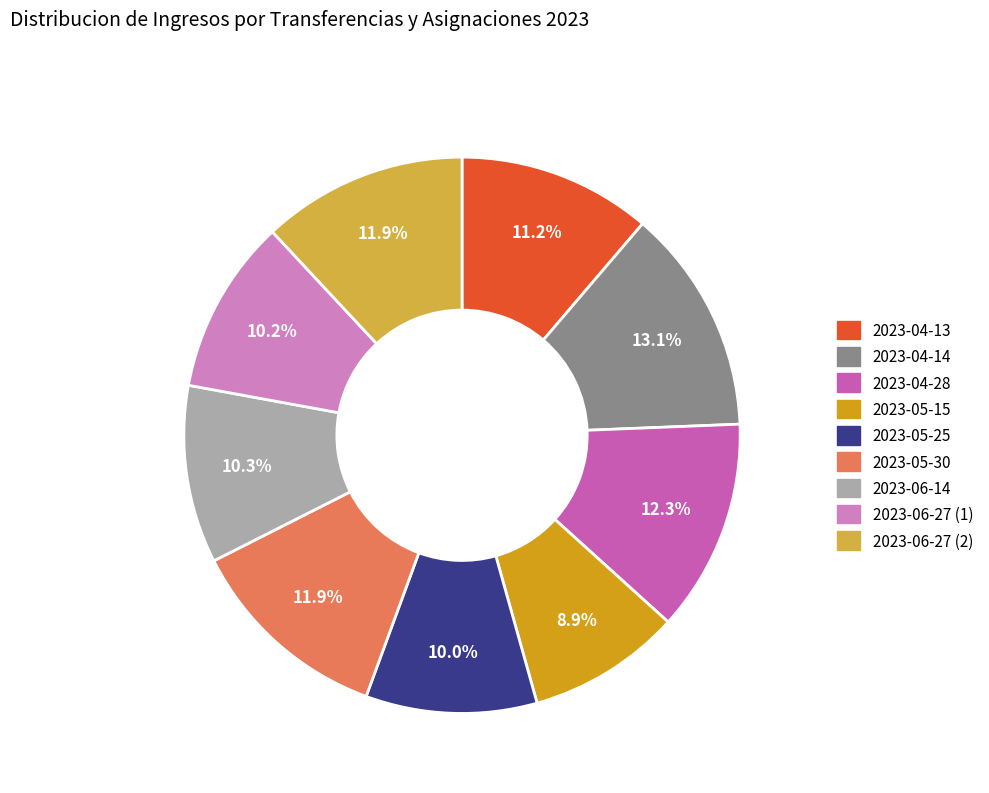

Which category has the biggest portion of the pie?

2023-04-14